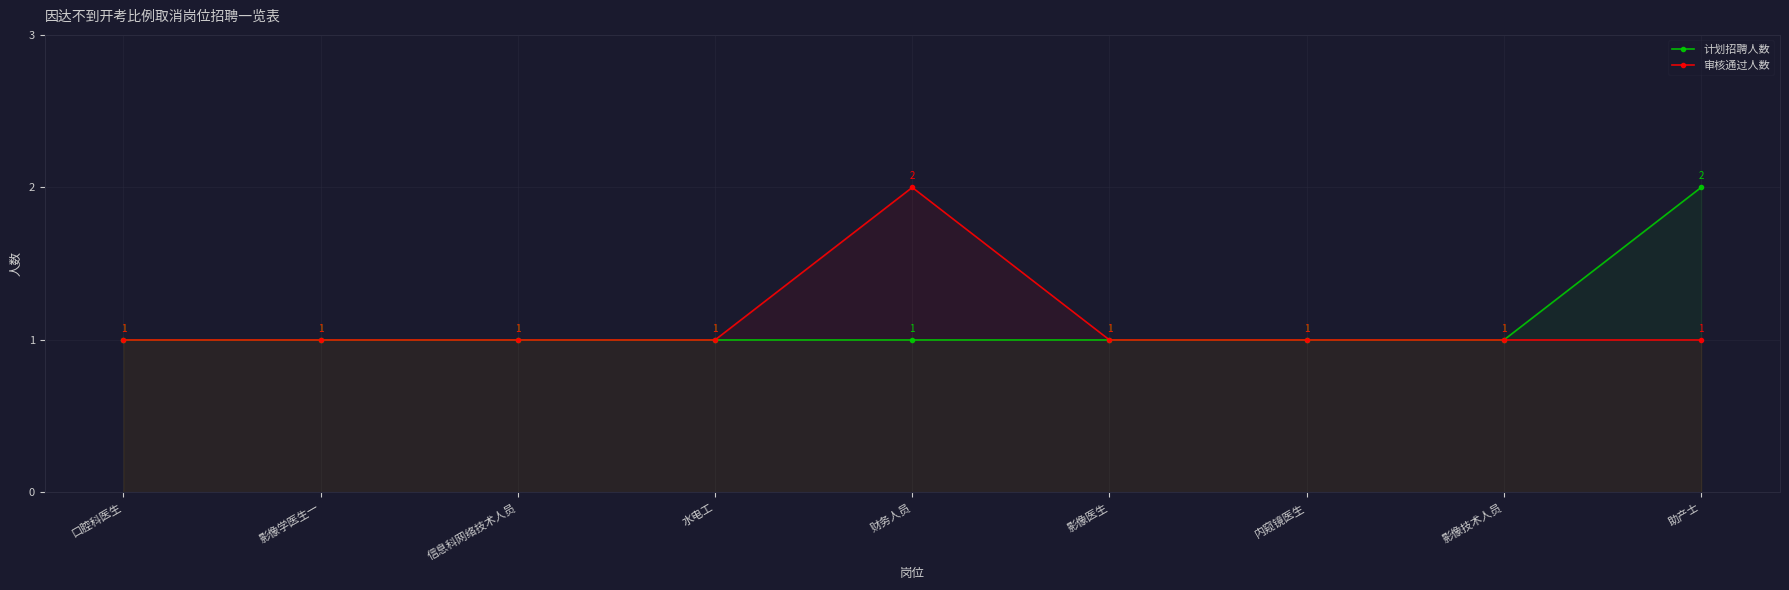

True or false: 计划招聘人数 has a value of 1 at 影像学医生一.

True